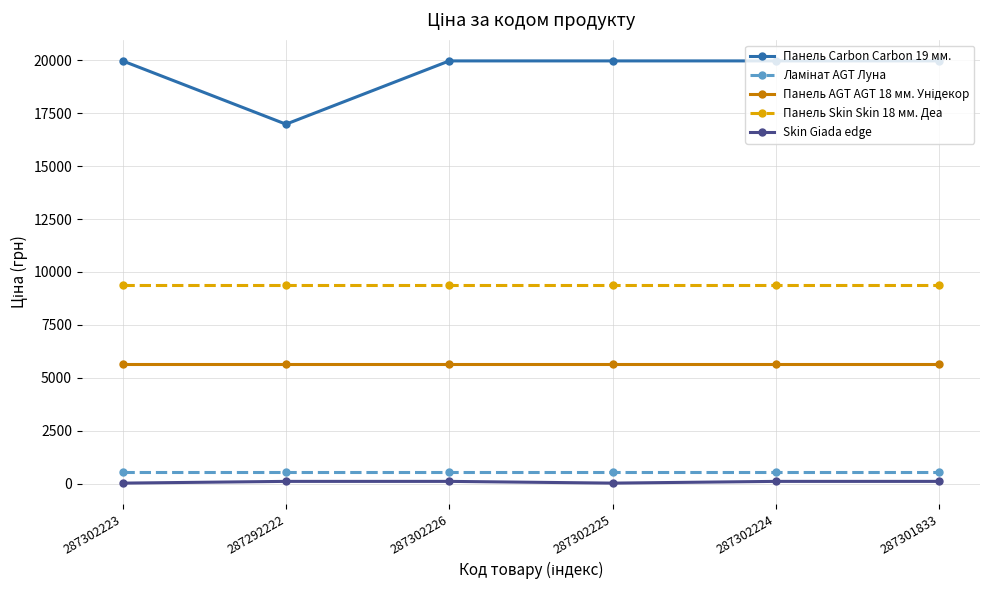

True or false: Панель Skin Skin 18 мм. Деа and Панель Carbon Carbon 19 мм. cross at least once.

False